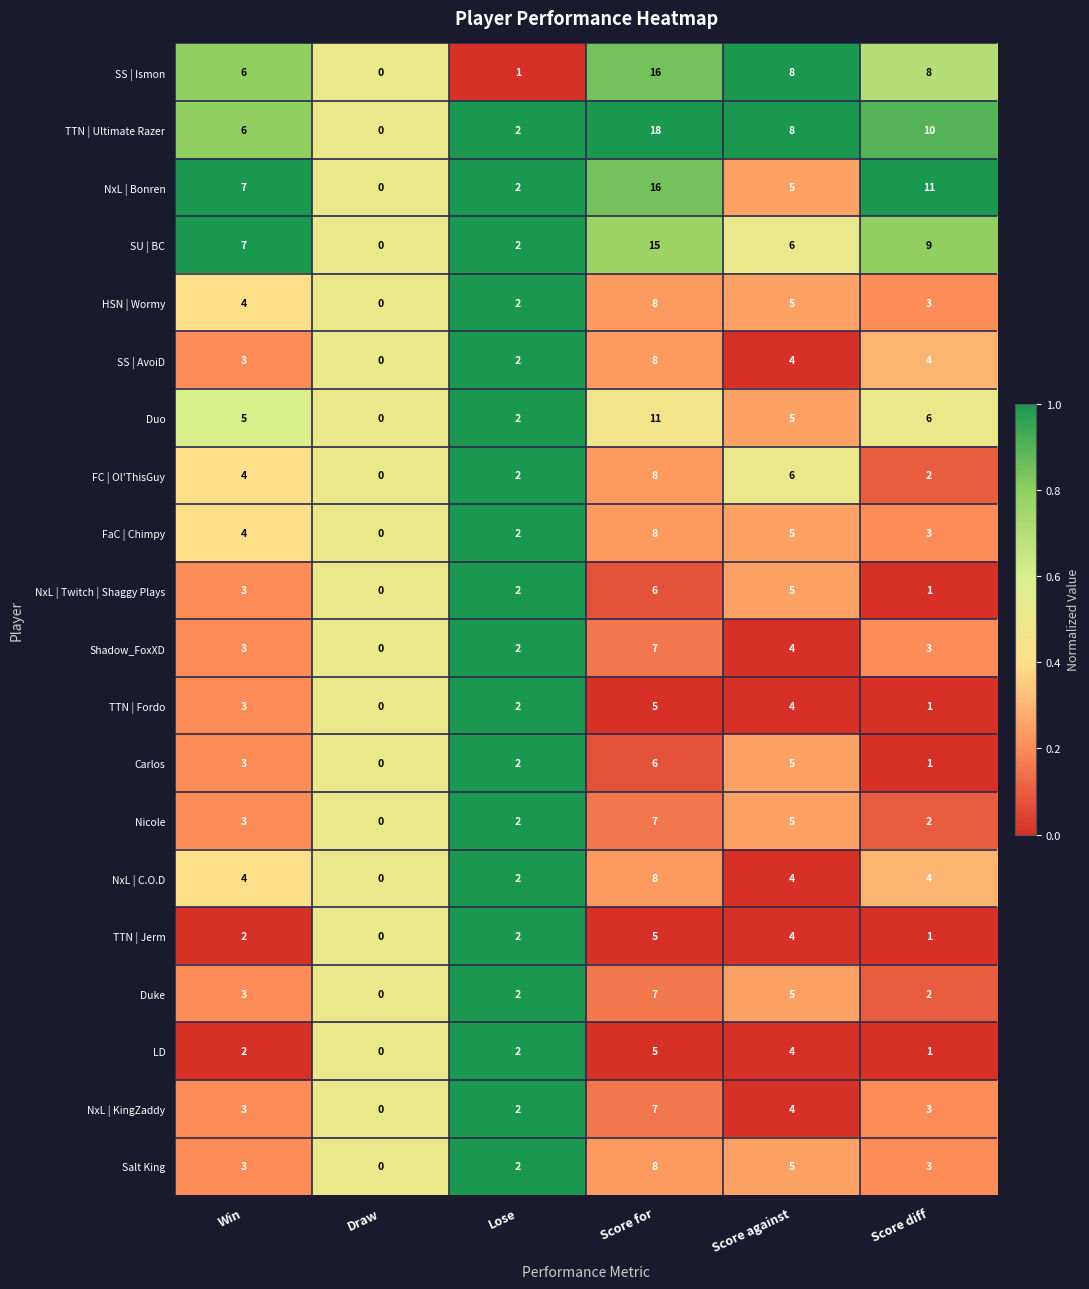

Rank the categories by Carlos value from highest to lowest.

Score for, Score against, Win, Lose, Score diff, Draw